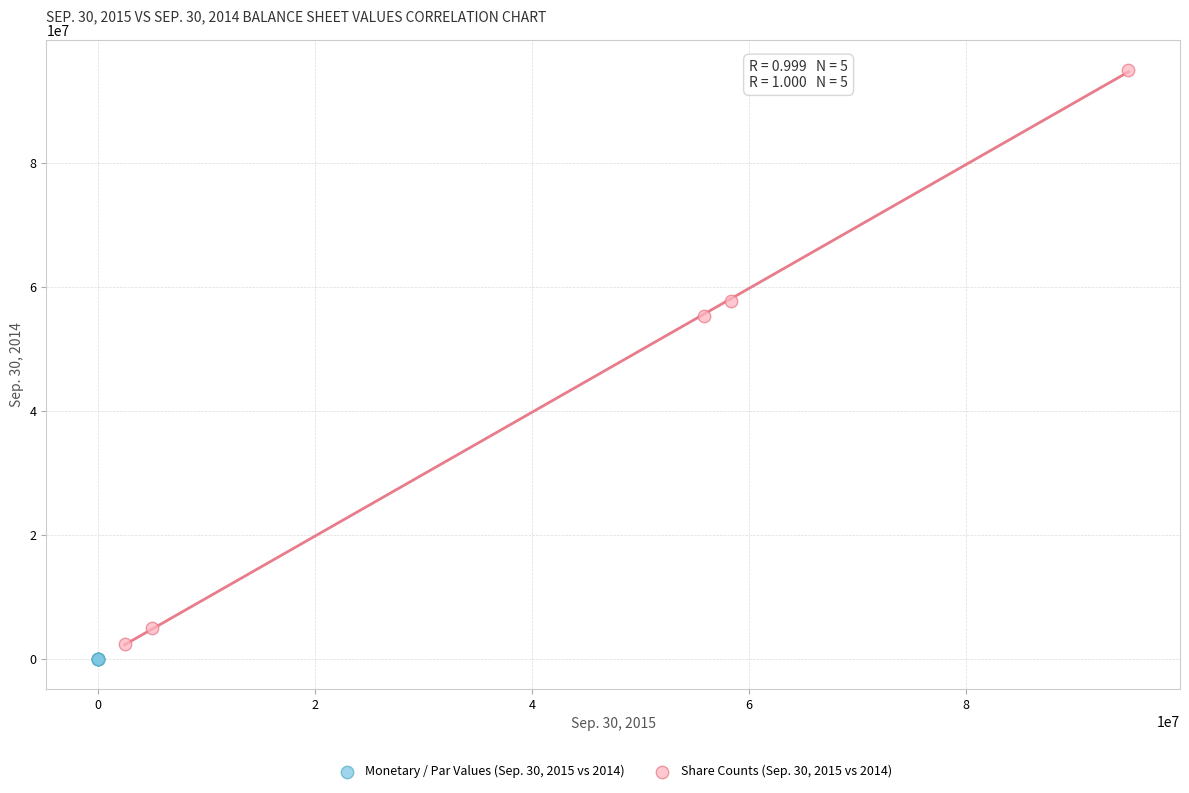

Which series has the widest spread of Y values?

Share Counts (Sep. 30, 2015 vs 2014)